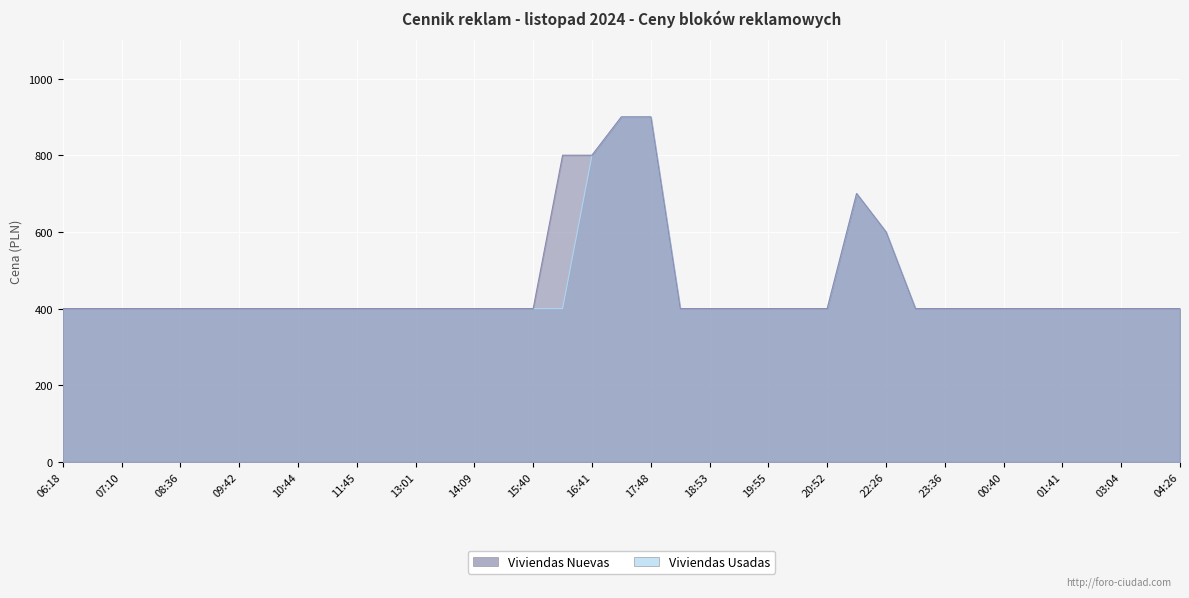

What is the maximum value shown in the chart?

900